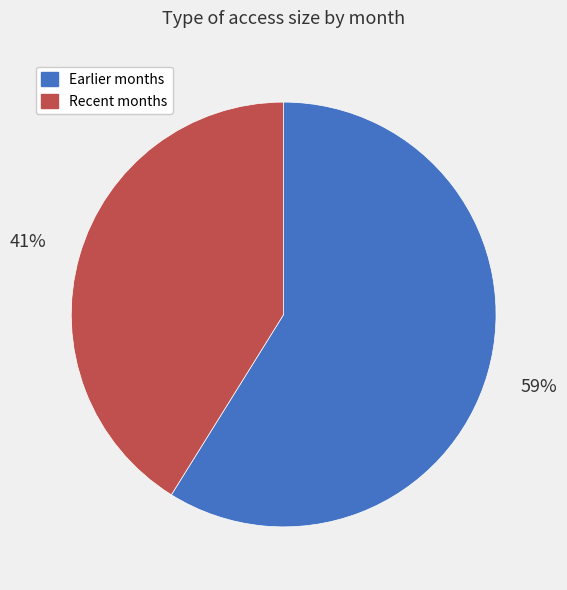

Rank the categories by value from highest to lowest.

Earlier months, Recent months